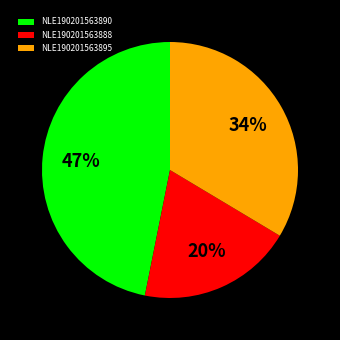

Approximately how many times larger is the value at NLE190201563895 compared to NLE190201563890?

0.7